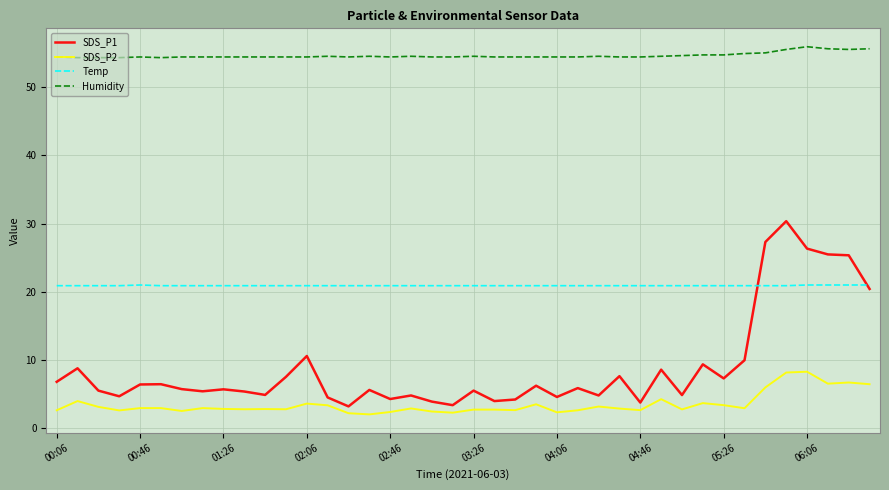

True or false: Humidity and SDS_P2 cross at least once.

False